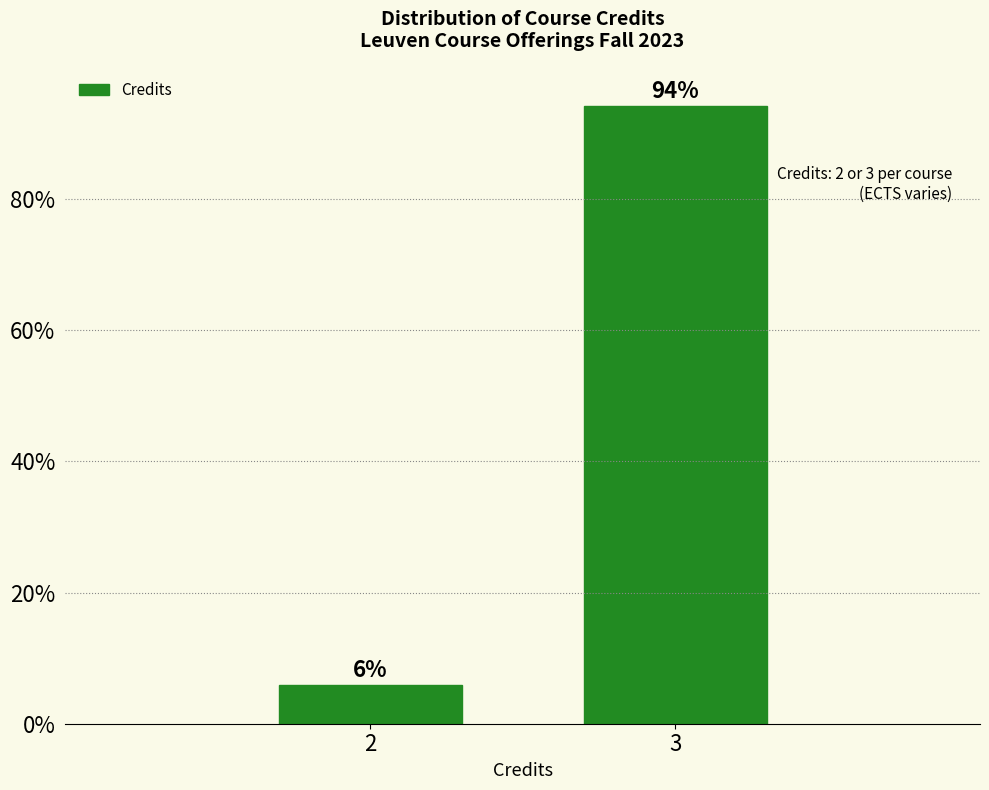

Read the value at 2.

5.9